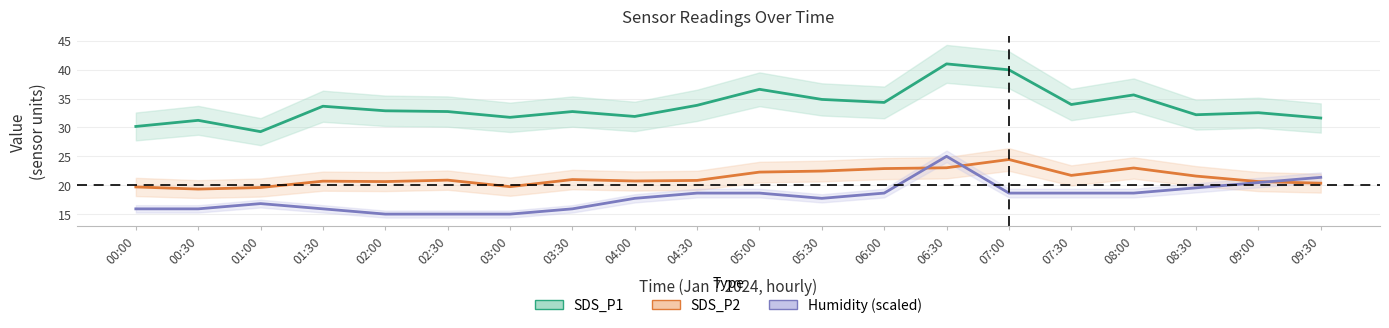

What is the sum of all SDS_P1 values?

672.9